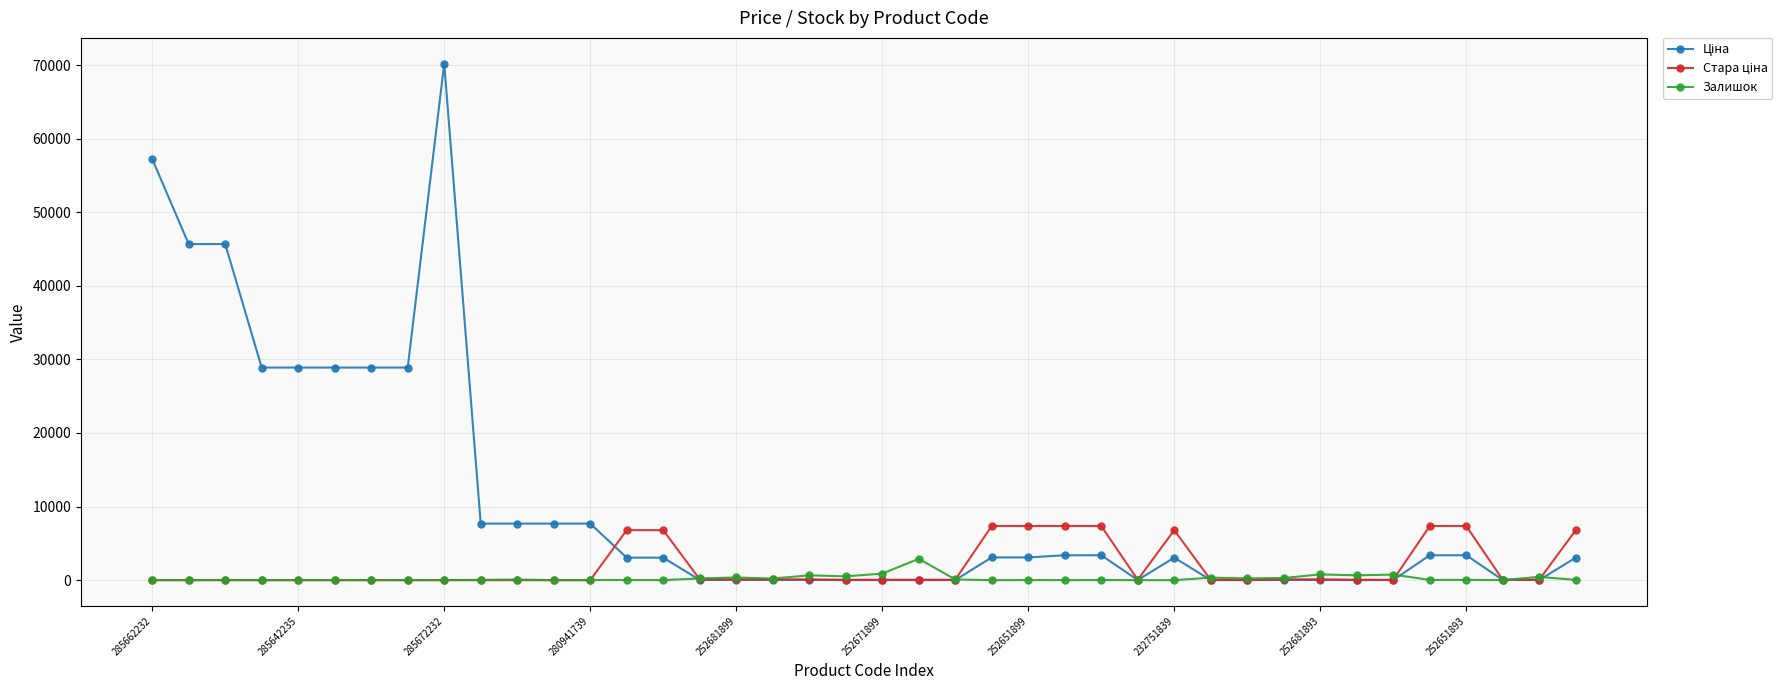

What is the maximum value shown in the chart?

70181.6